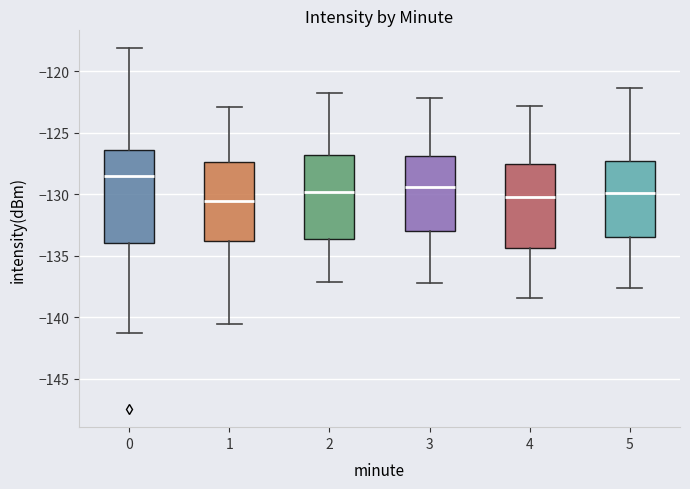

Reading left to right, transcribe this box plot: for each box, give where its median line is, the range the box spans, and where its two whiskers end, as read against the y-axis. The values are not printed on the chart, so give them approximately, as read against the axis.

0: median -128.5, box -134.0 to -126.5, whiskers -141.5 to -118.0
1: median -130.5, box -134.0 to -127.5, whiskers -140.5 to -123.0
2: median -130.0, box -133.5 to -127.0, whiskers -137.0 to -122.0
3: median -129.5, box -133.0 to -127.0, whiskers -137.0 to -122.0
4: median -130.0, box -134.5 to -127.5, whiskers -138.5 to -123.0
5: median -130.0, box -133.5 to -127.5, whiskers -137.5 to -121.5